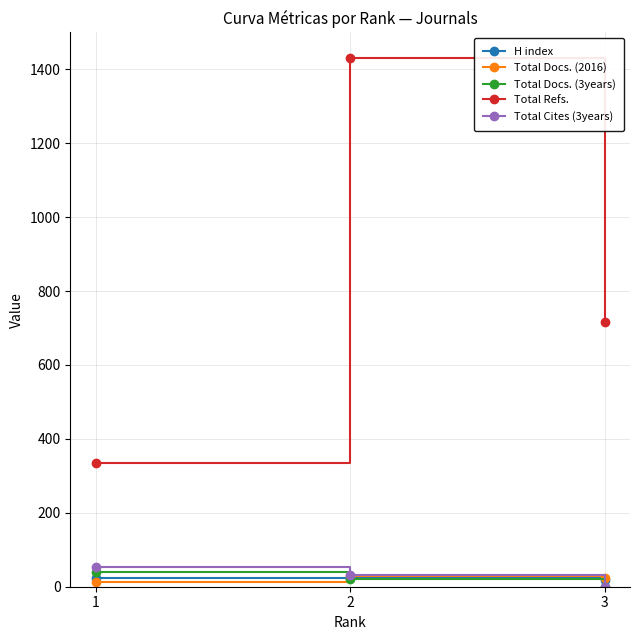

True or false: Total Docs. (2016) has a value of 24 at 3.

True